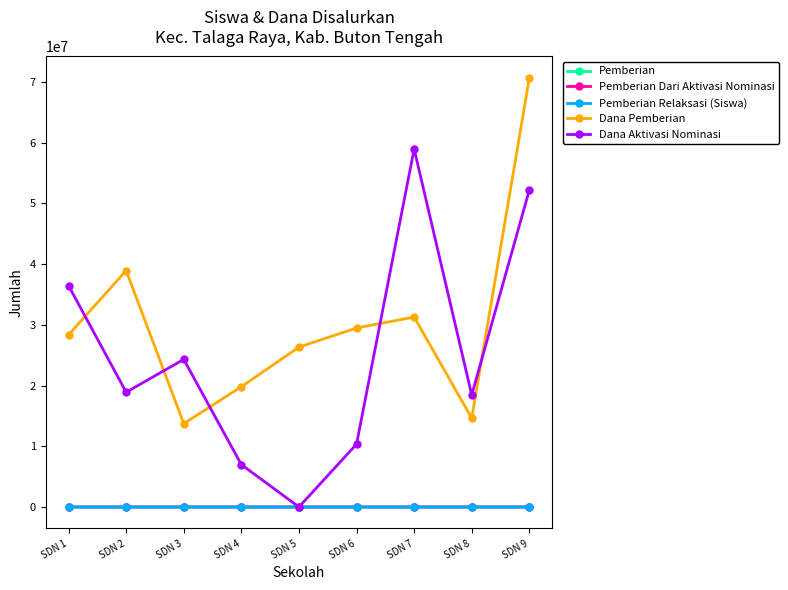

What is the value of the Pemberian point at the 7th from the left?

82